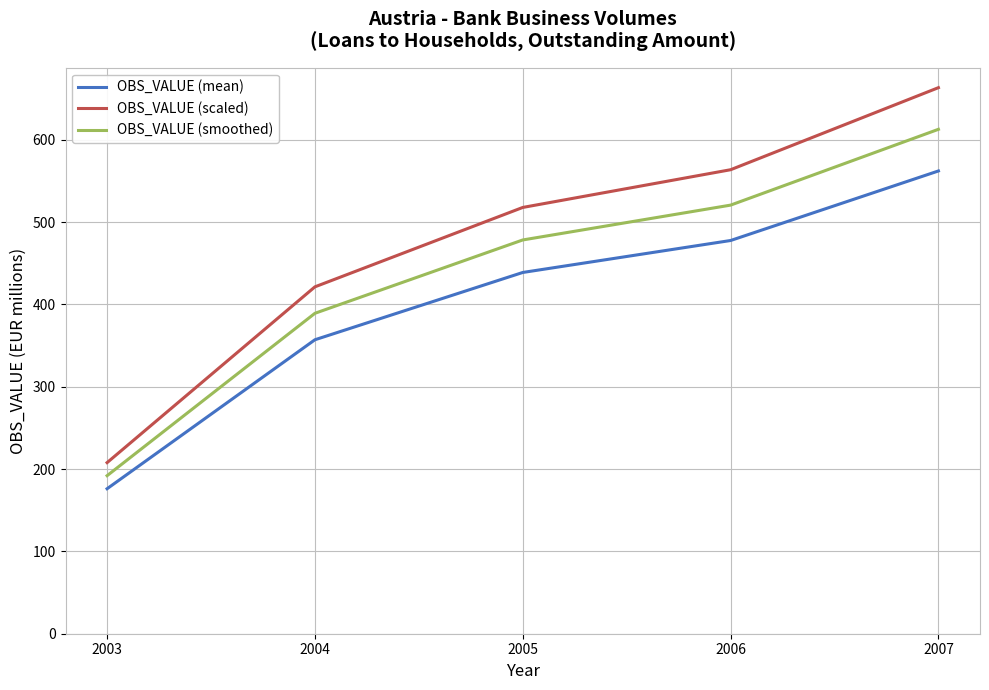

At which category is the sum across all series the highest?

2007